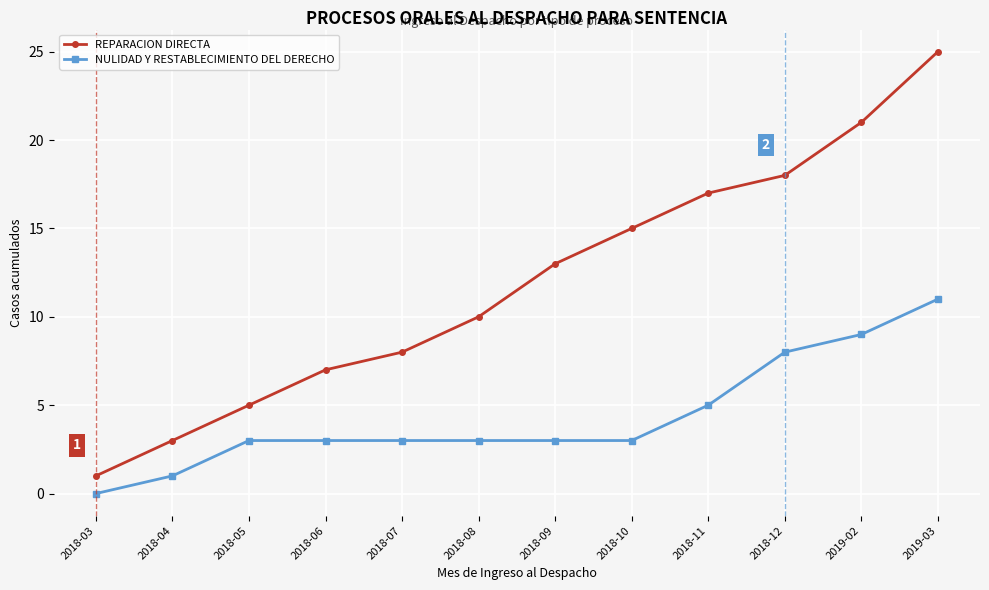

What is the difference between the second highest and second lowest values in the NULIDAD Y RESTABLECIMIENTO DEL DERECHO series?

8